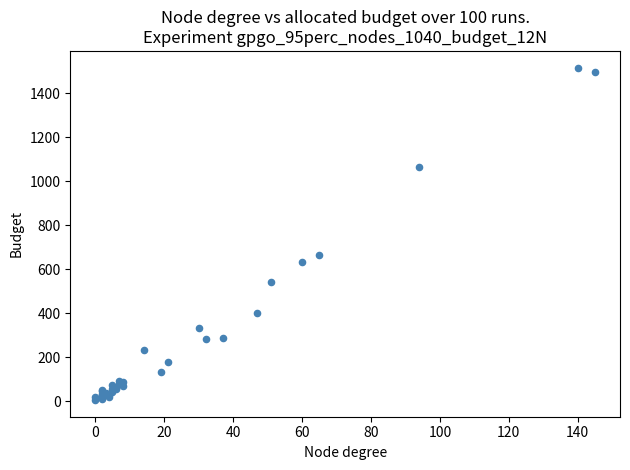

What Y value in the scatter plot is closest to 761?

667